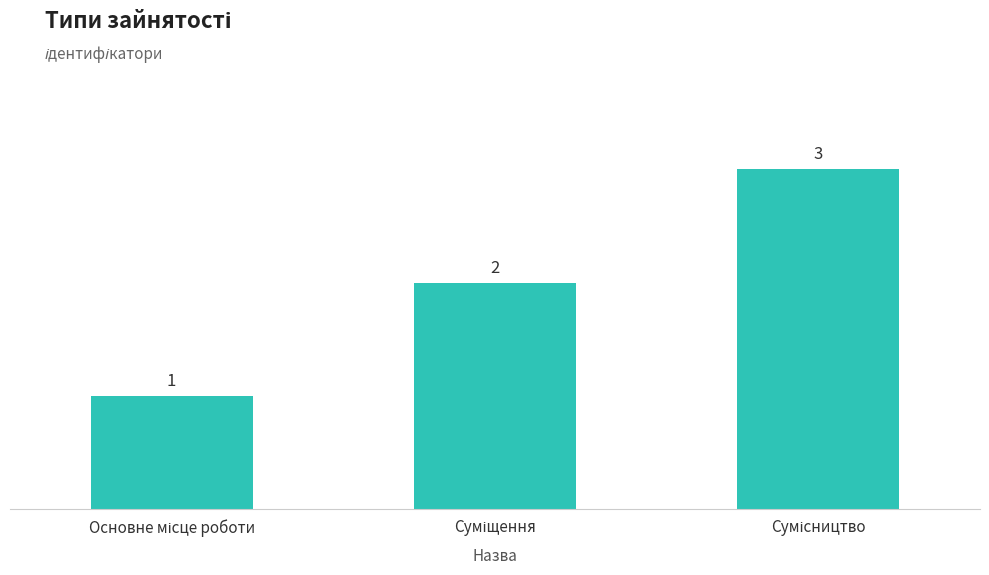

What is the value of the 2nd bar from the left?

2